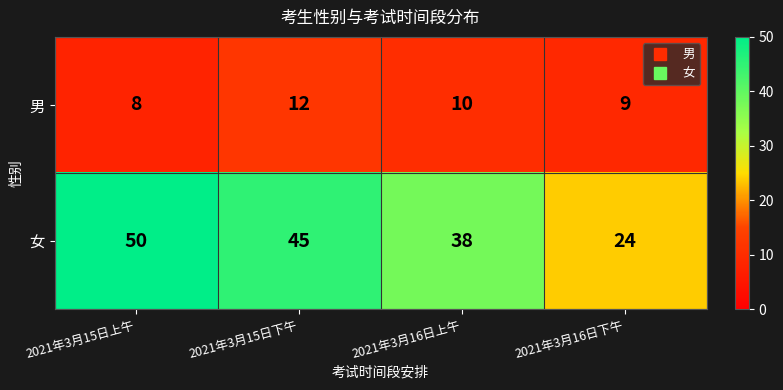

Which category has the lowest value across all series?

2021年3月15日上午